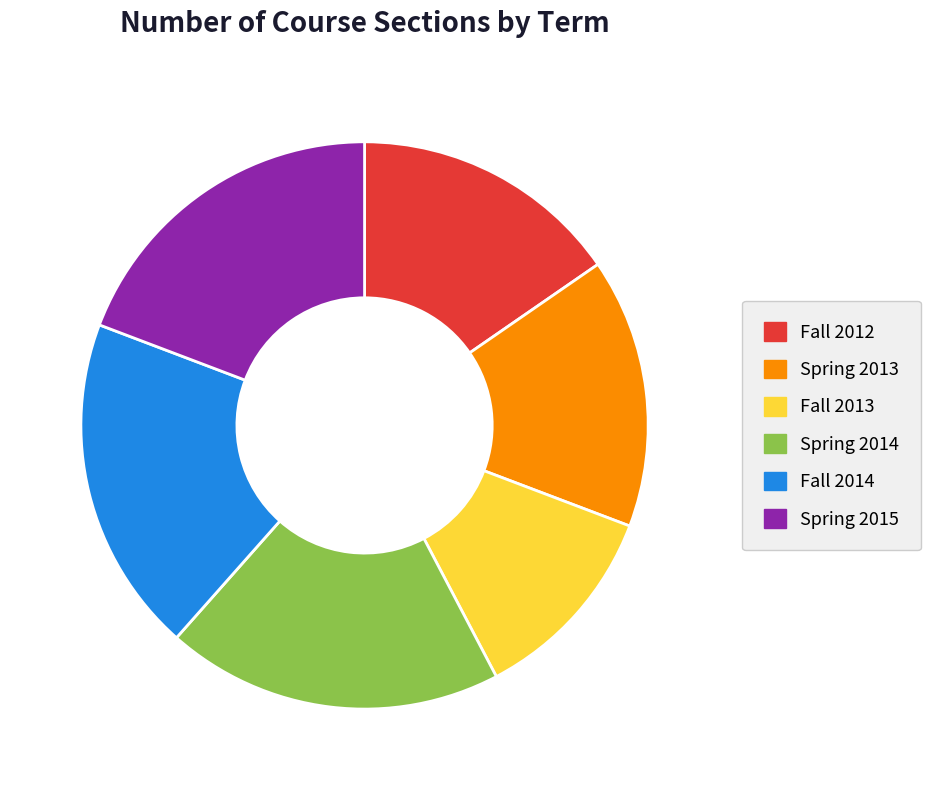

Approximately how many times larger is the value at Fall 2014 compared to Fall 2013?

1.7